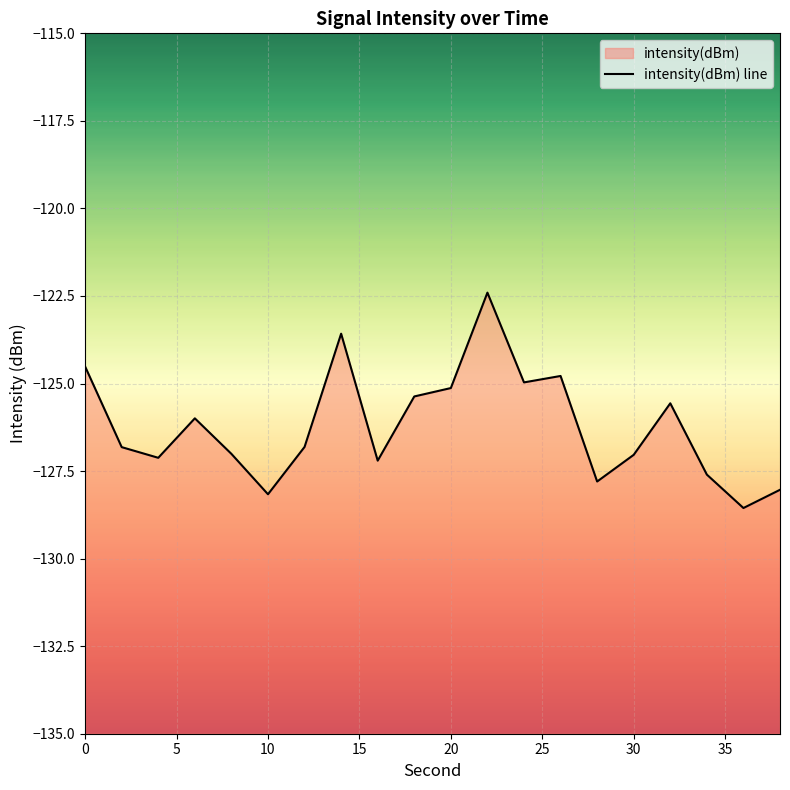

Does the chart display data point markers on the line(s)?

No